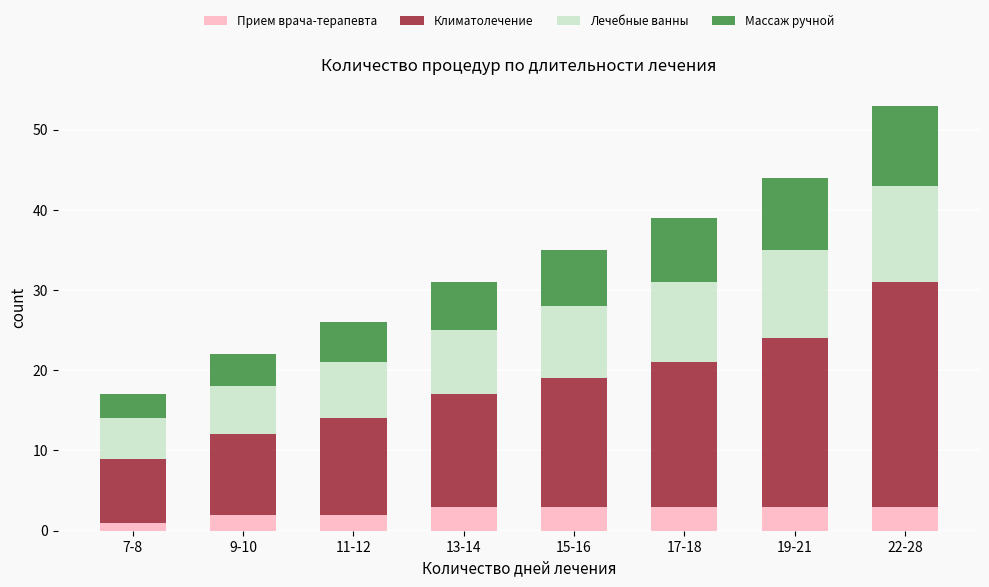

The Прием врача-терапевта series shows 1 at 7-8. True or false?

True